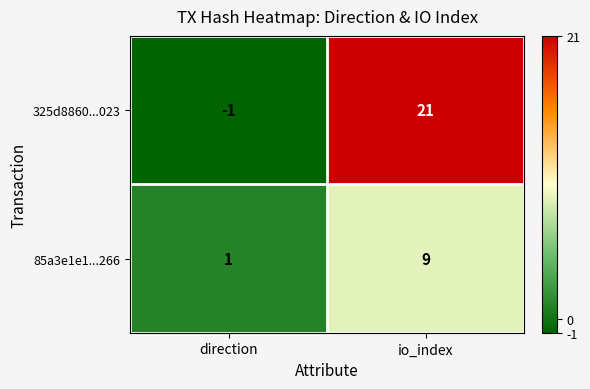

What is the sum of the 85a3e1e1...266 values at io_index and direction?

10